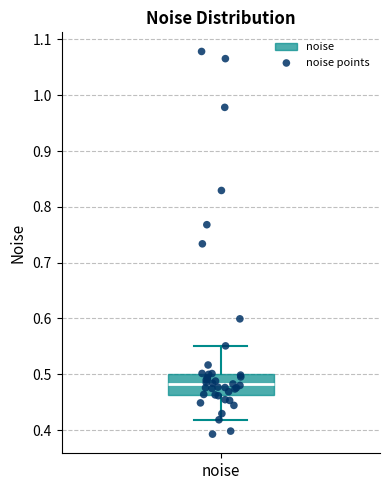

Transcribe this box plot: give where the median line is, the range the box spans, and where the two whiskers end, as read against the y-axis. The values are not printed on the chart, so give them approximately, as read against the axis.

median 0.48, box 0.46 to 0.50, whiskers 0.42 to 0.55